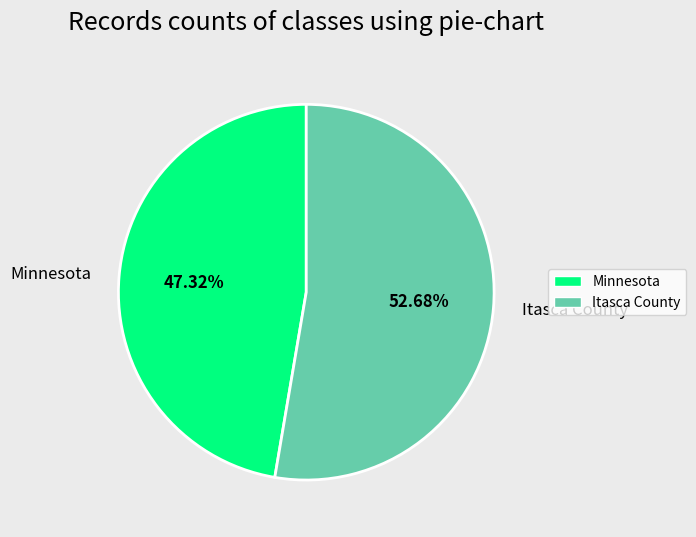

To the nearest percent, what portion does Minnesota represent?

47%